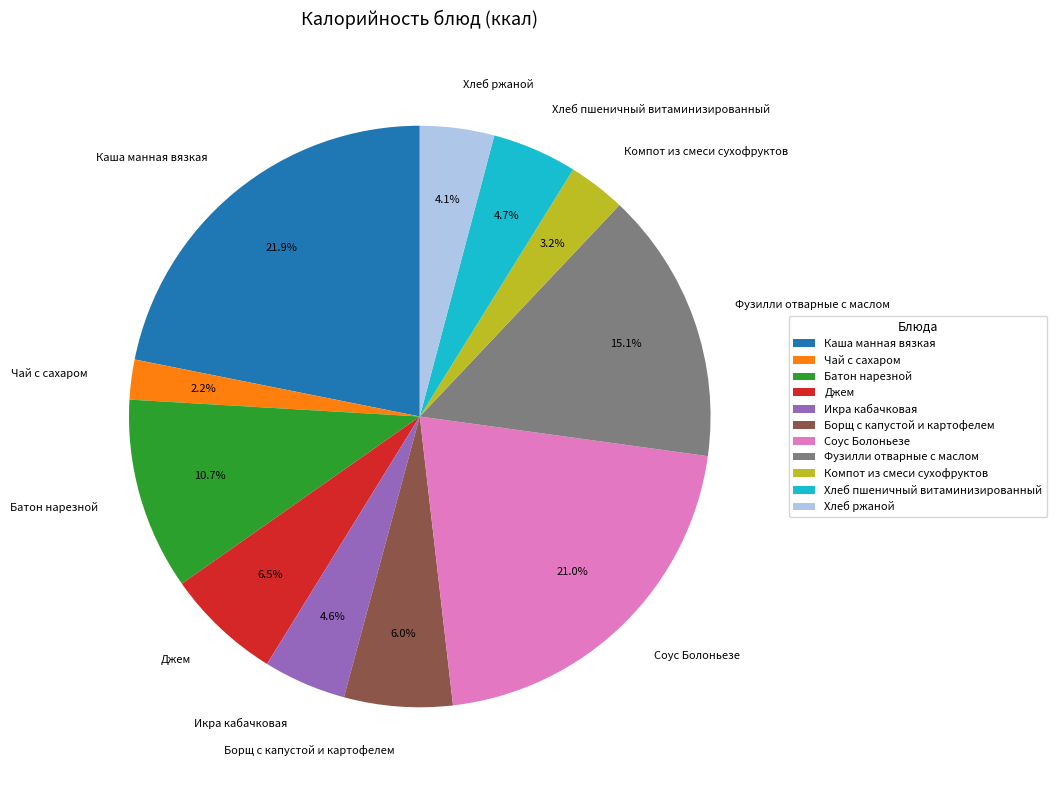

Which category has the biggest portion of the pie?

Каша манная вязкая